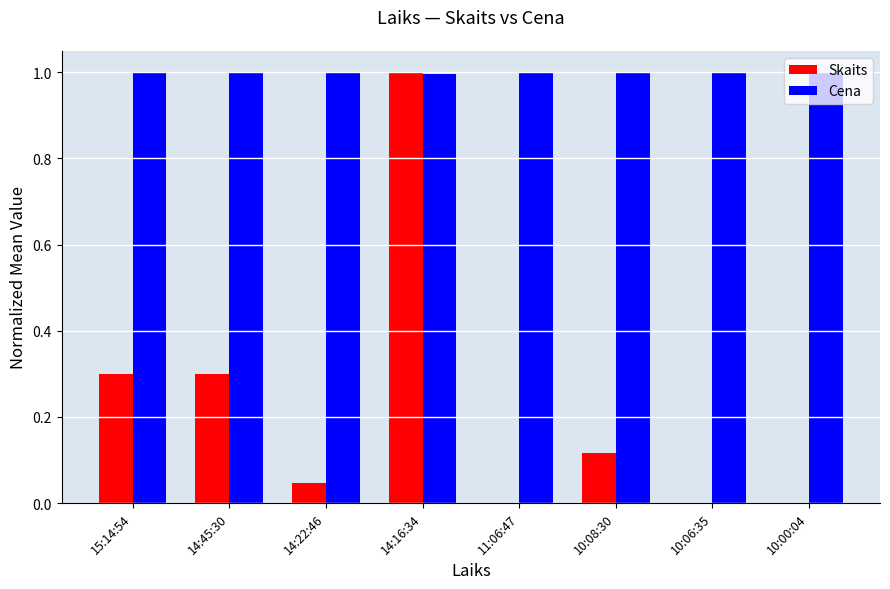

What is the greatest value displayed?

1.0